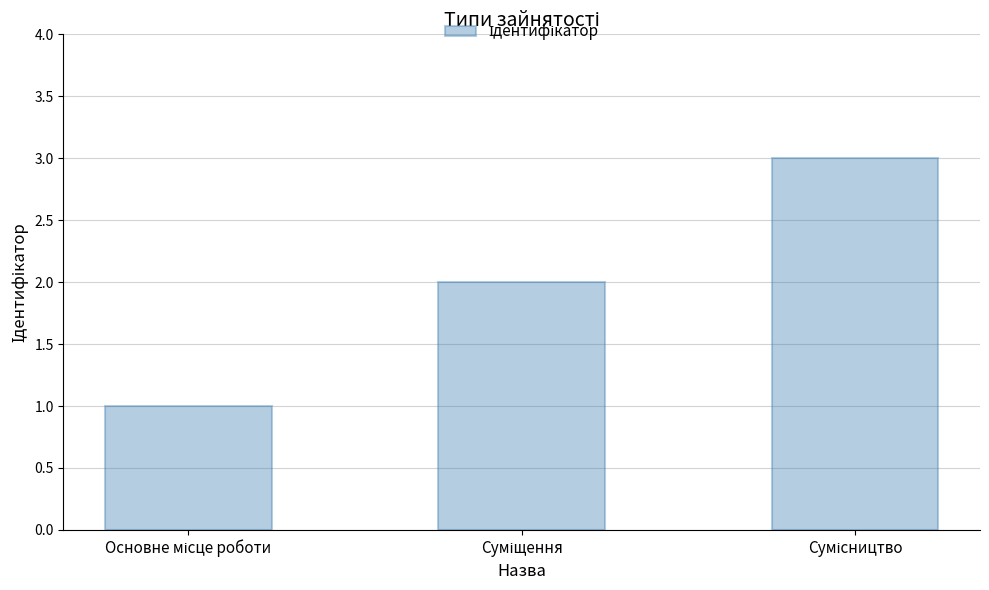

What is the sum of all values?

6